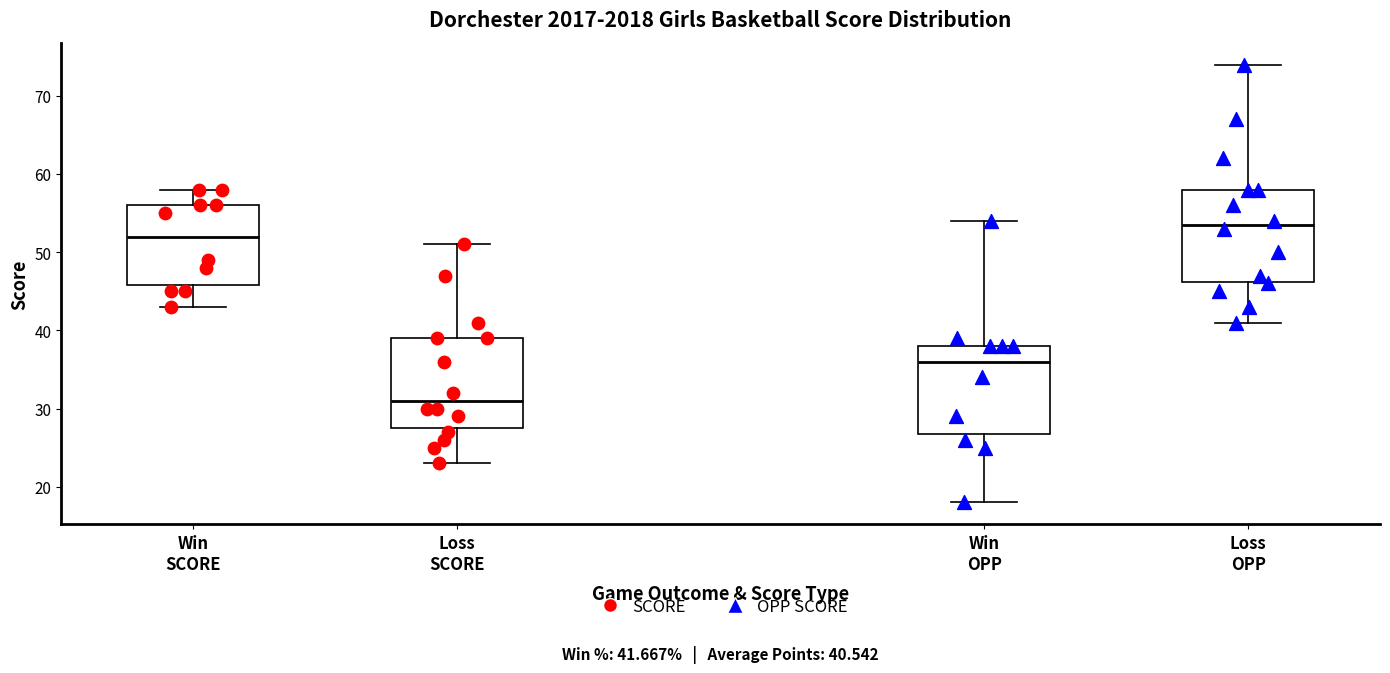

Which box's median line is the lowest?

Loss SCORE